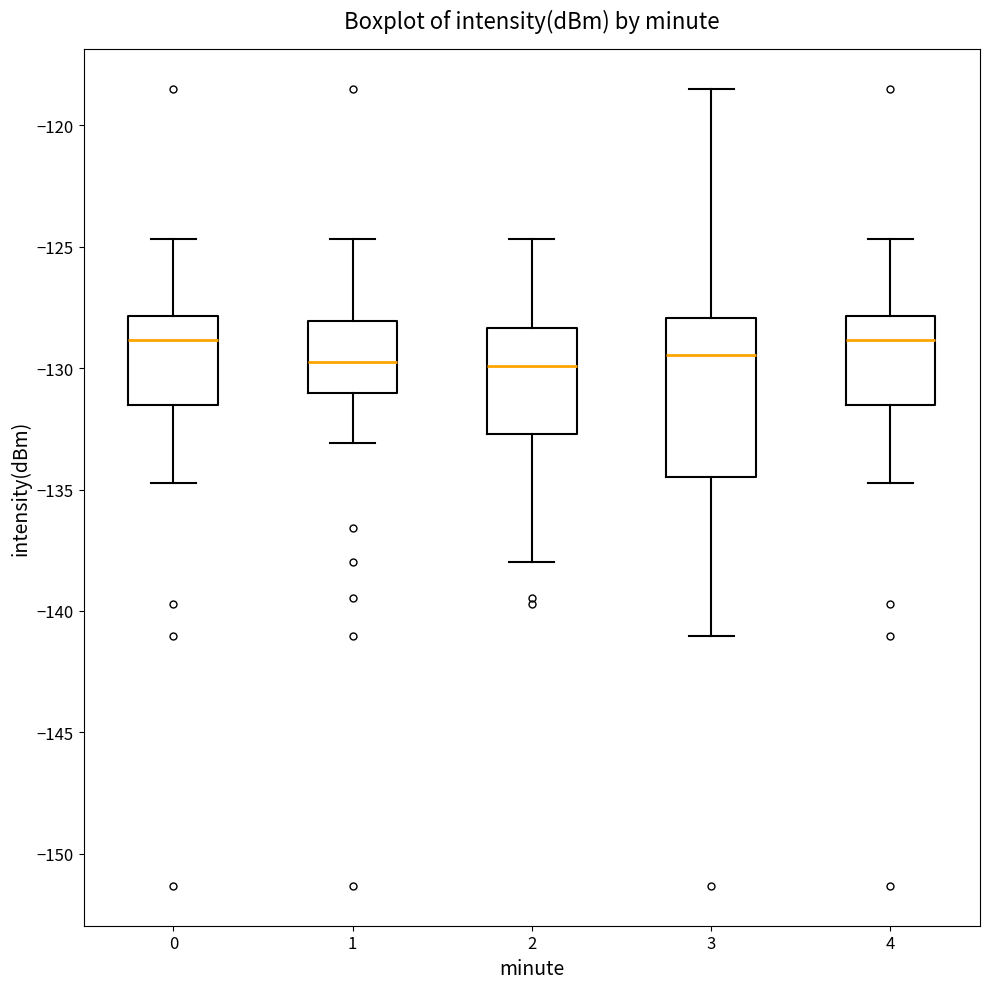

Reading left to right, read every box against the y-axis: the position of its median line, the range the box covers, and the ends of its whiskers. The values are not printed on the chart, so give them approximately, as read against the axis.

0: median -129.0, box -131.5 to -128.0, whiskers -134.5 to -124.5
1: median -129.5, box -131.0 to -128.0, whiskers -133.0 to -124.5
2: median -130.0, box -132.5 to -128.5, whiskers -138.0 to -124.5
3: median -129.5, box -134.5 to -128.0, whiskers -141.0 to -118.5
4: median -129.0, box -131.5 to -128.0, whiskers -134.5 to -124.5